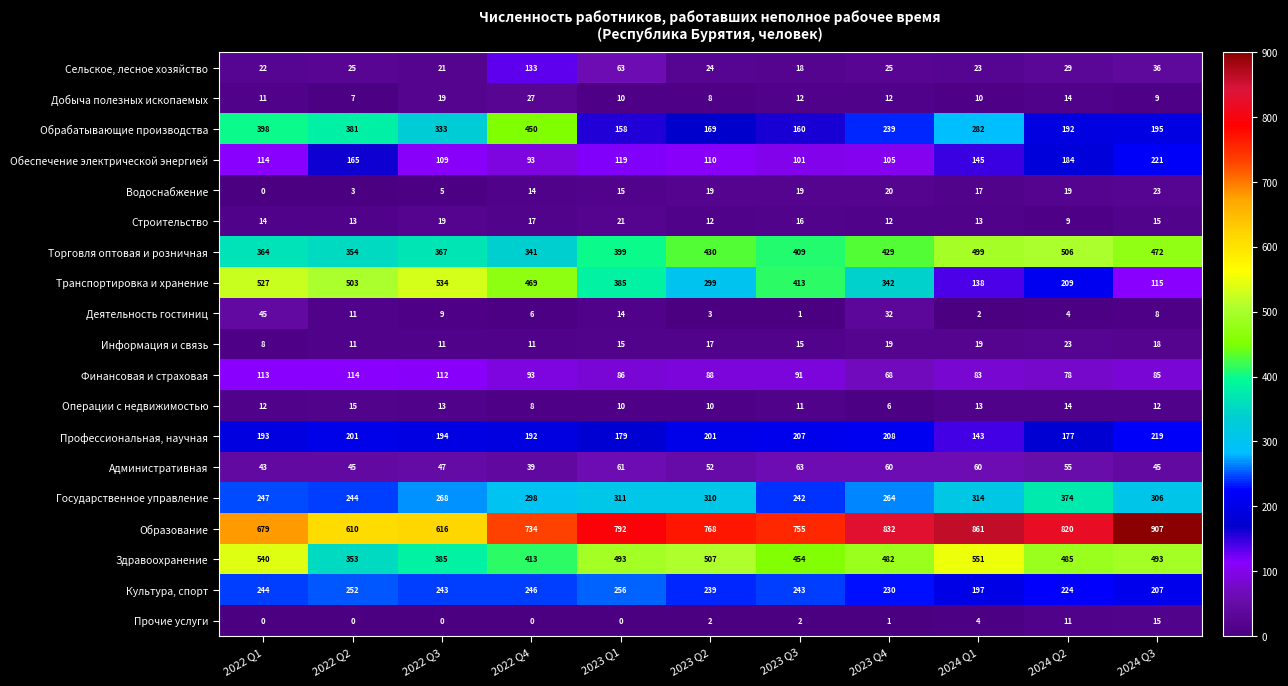

Is it true that Транспортировка и хранение equals 342 at 2023 Q4?

True